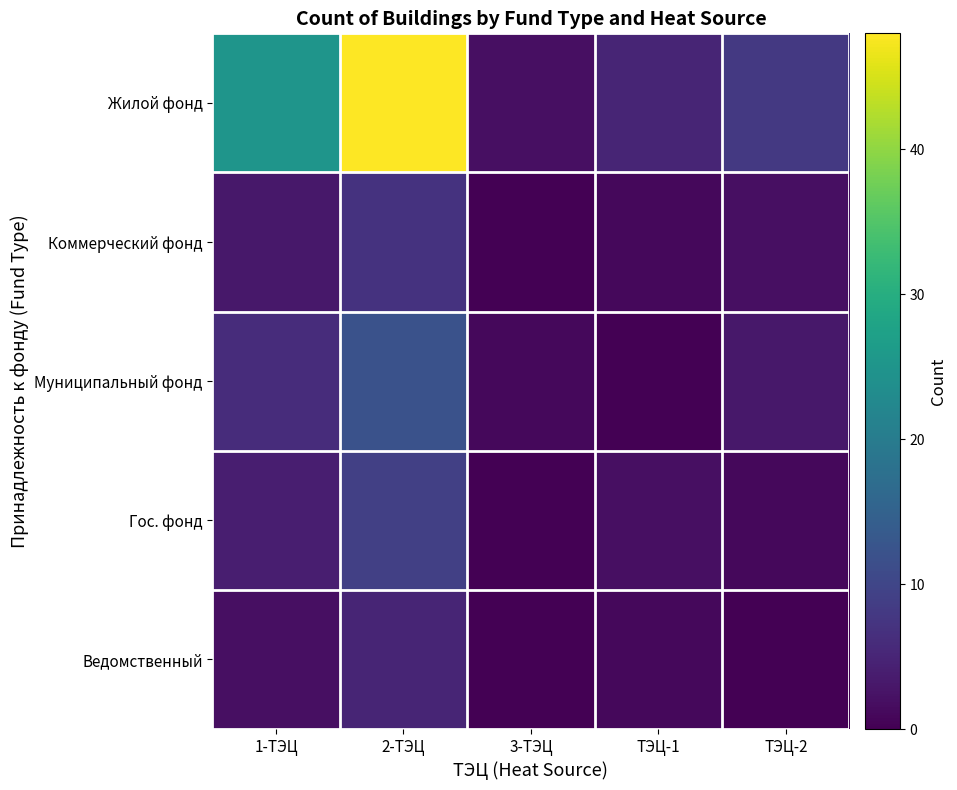

At 3-ТЭЦ, list the series in order from smallest to largest.

Коммерческий фонд, Гос. фонд, Ведомственный, Муниципальный фонд, Жилой фонд